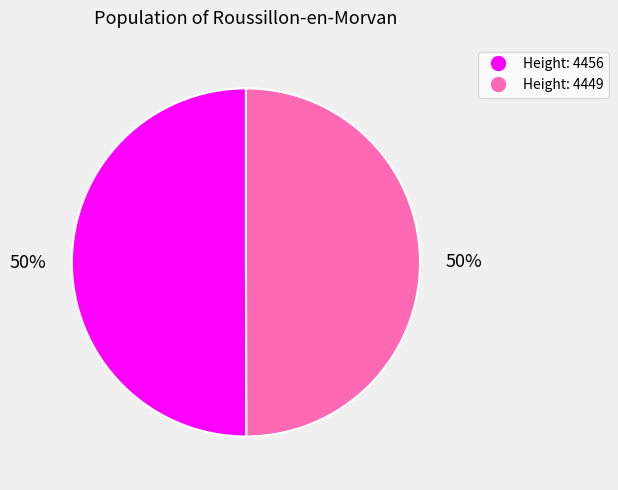

To the nearest percent, what is the average slice percentage?

50%